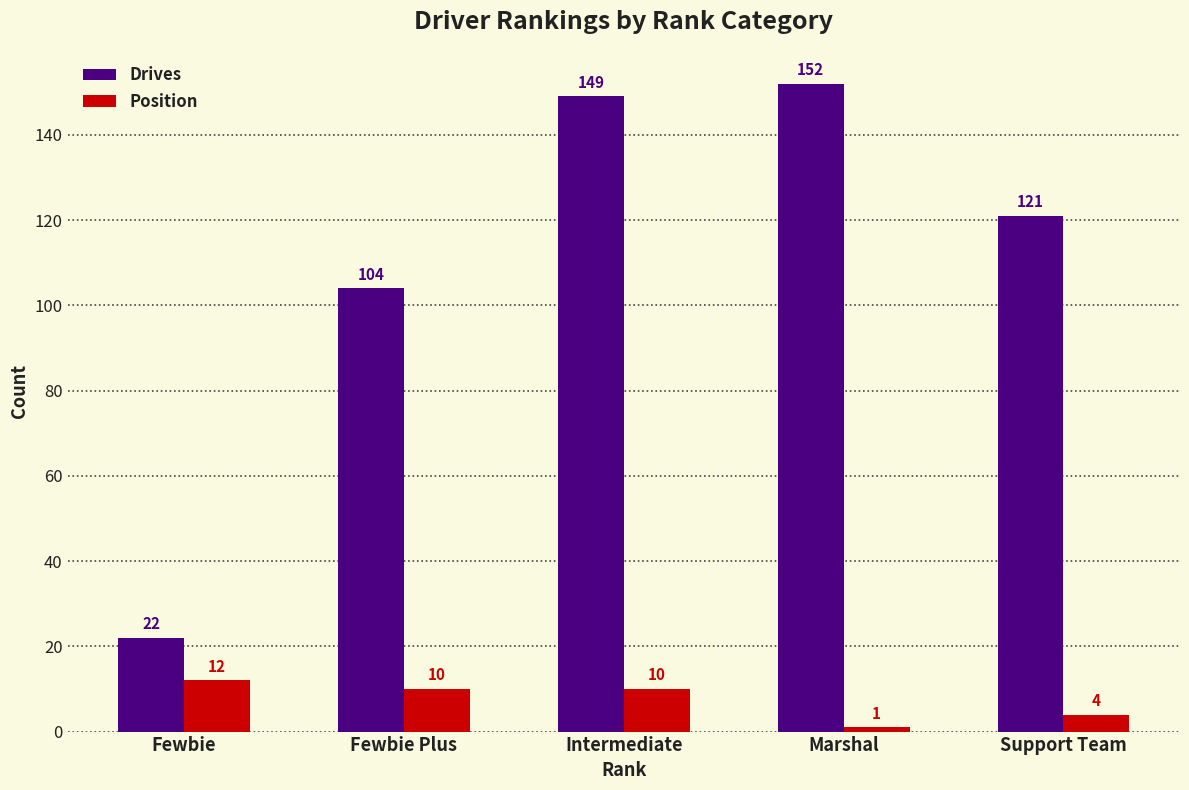

The Drives series shows 14 at Fewbie. True or false?

False